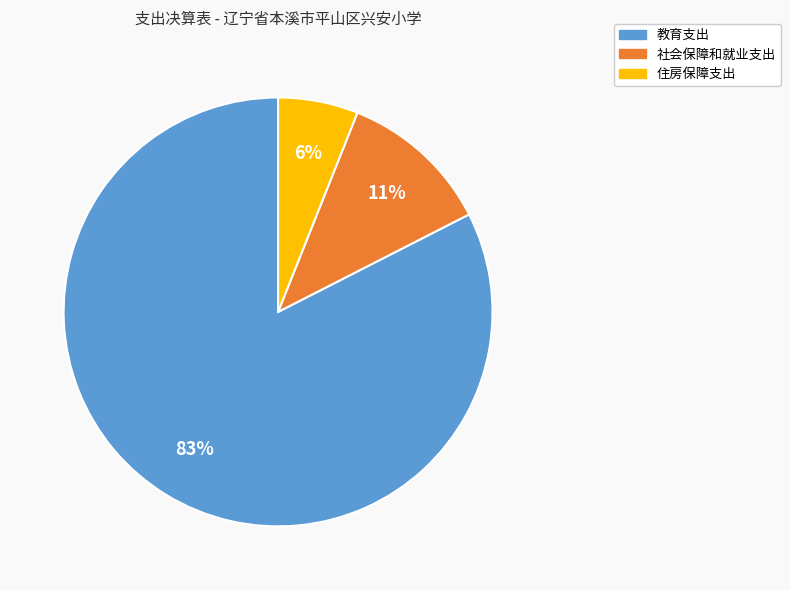

To the nearest percent, what percentage of the pie is 社会保障和就业支出?

11%